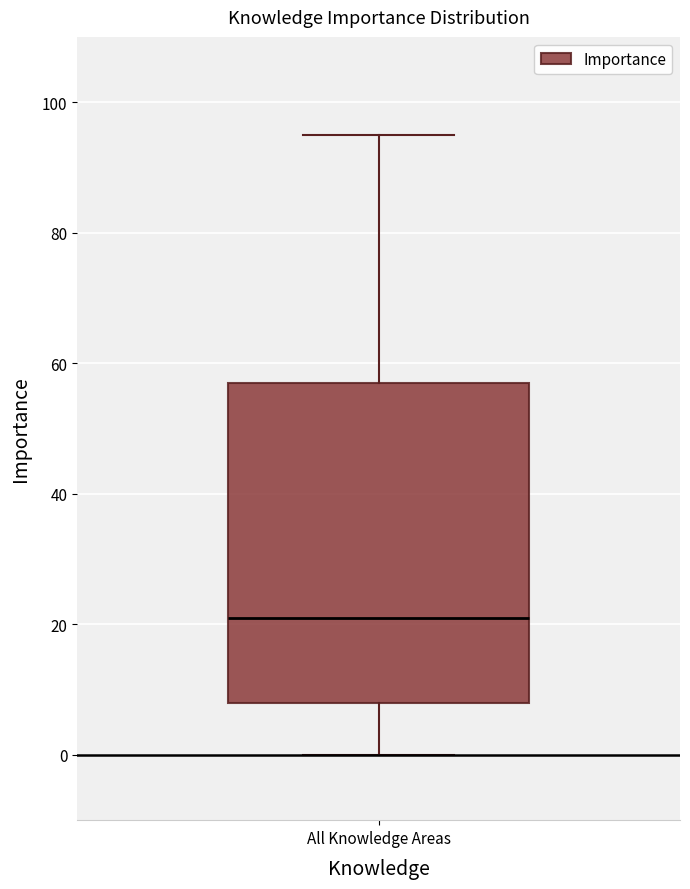

Where does the lower whisker of the box for All Knowledge Areas end on the y-axis? The values are not printed on the chart, so give them approximately, as read against the axis.

0